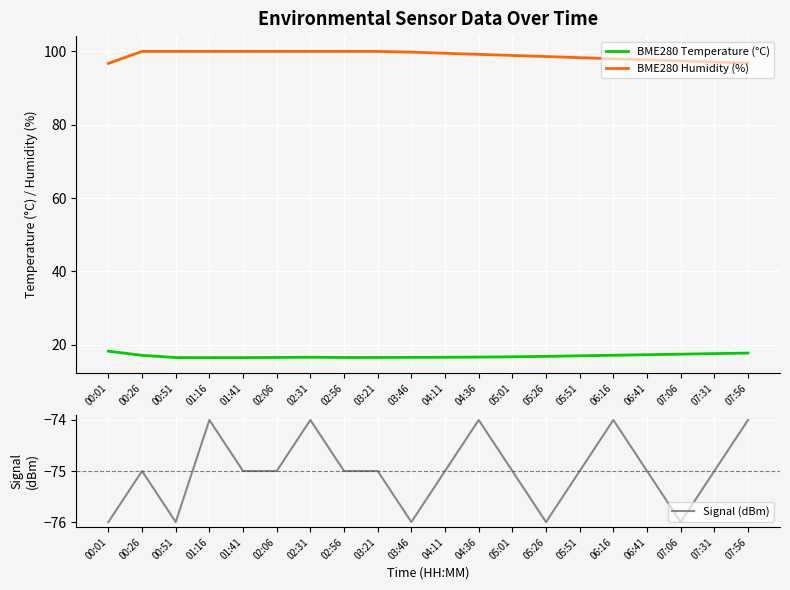

Does the chart display data point markers on the line(s)?

No